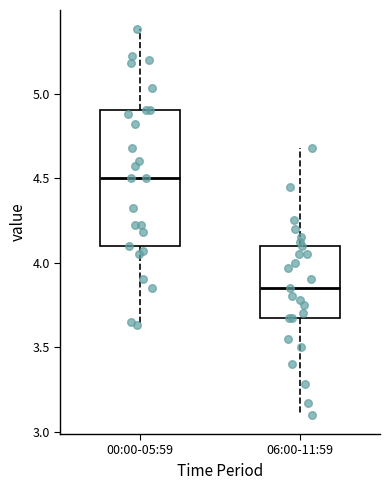

Where does the lower whisker of the box for 00:00-05:59 end on the y-axis? The values are not printed on the chart, so give them approximately, as read against the axis.

3.65